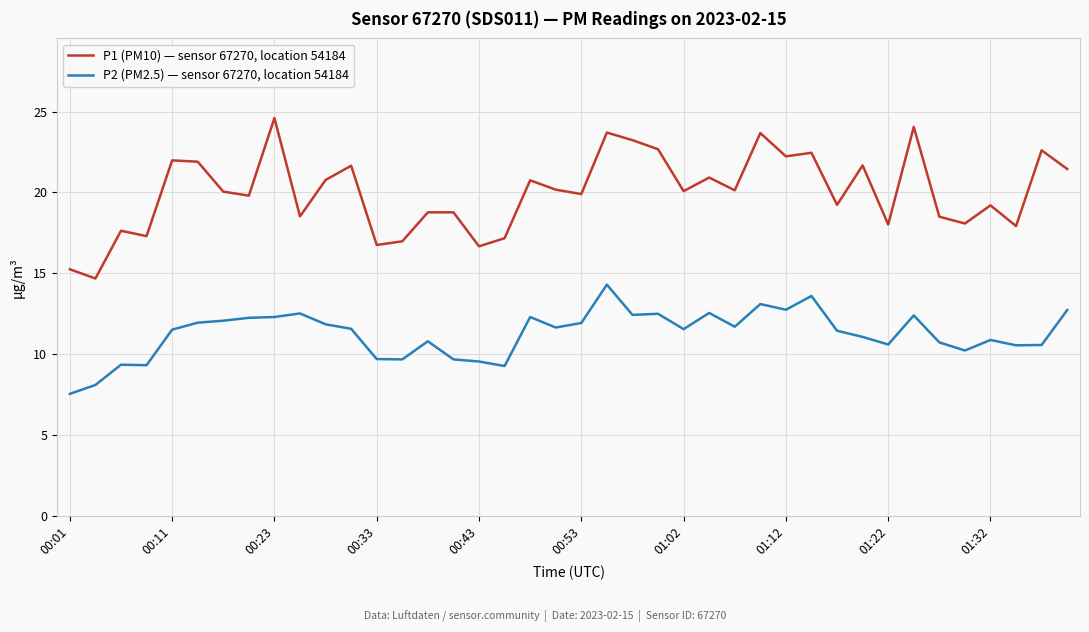

Which series has the largest total across all categories?

P1 (PM10) — sensor 67270, location 54184